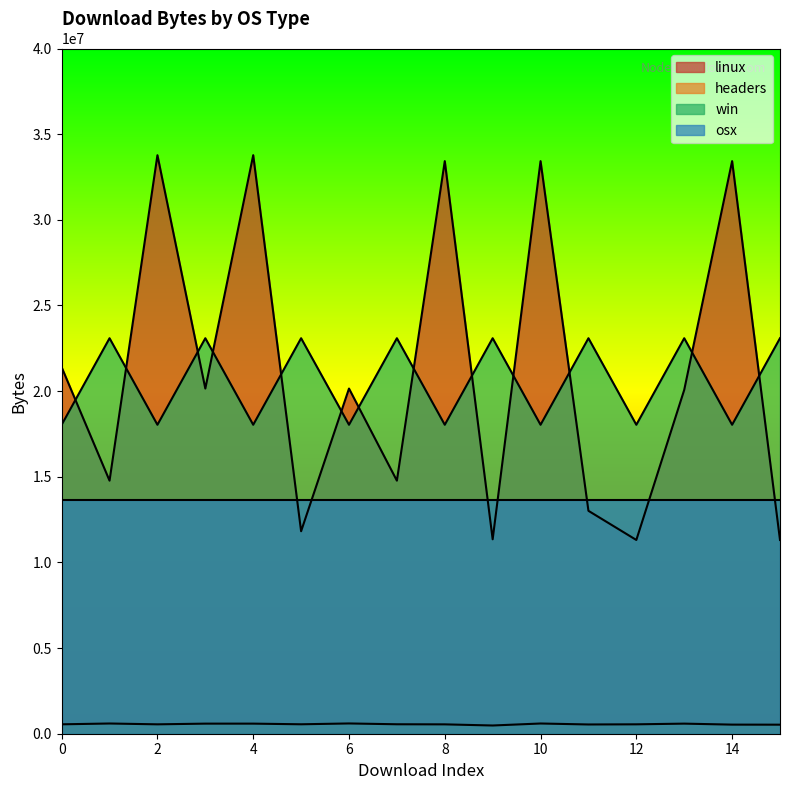

Is the value of headers at 4 greater than the value of linux at 8?

No